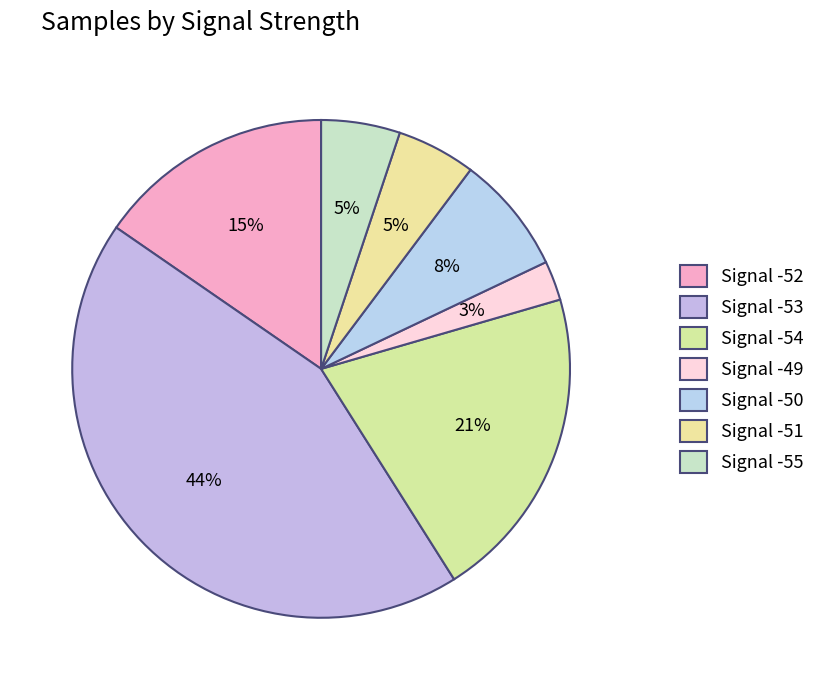

Is the sum of Signal -49 and Signal -52 greater than half?

No